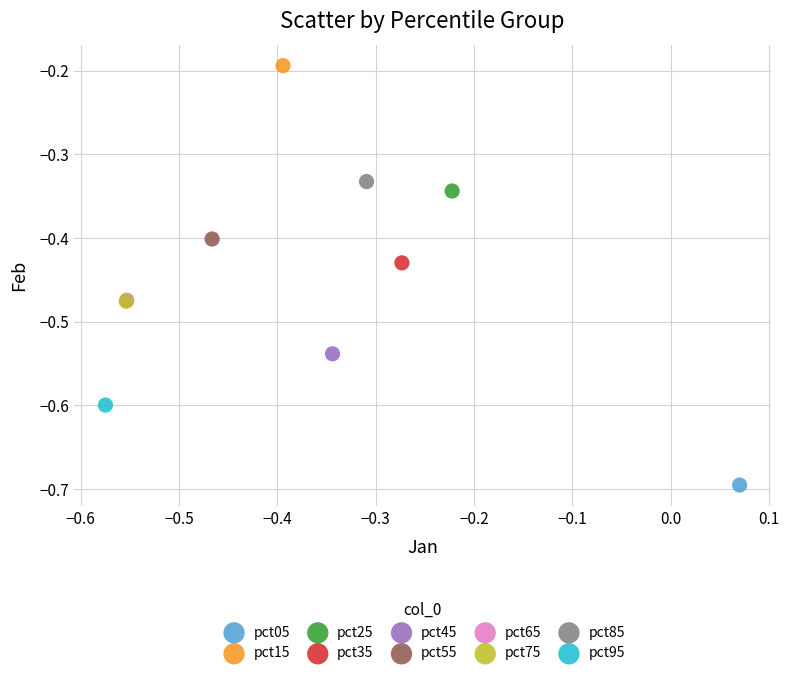

What are all the series names shown in the legend?

pct05, pct15, pct25, pct35, pct45, pct55, pct65, pct75, pct85, pct95